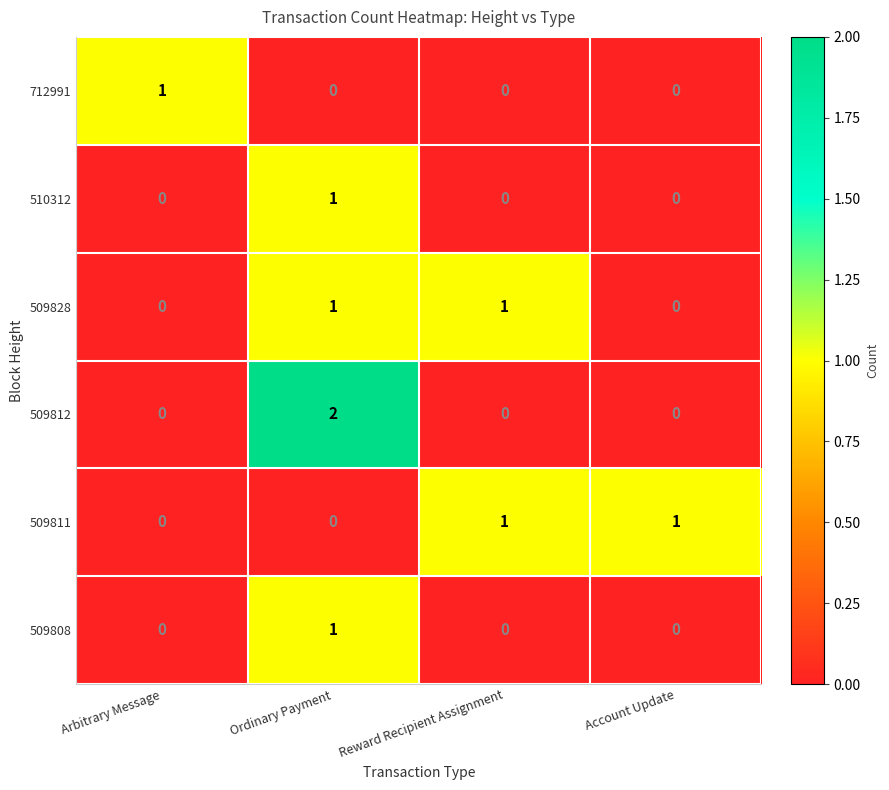

The 509811 series shows 0 at Ordinary Payment. True or false?

True